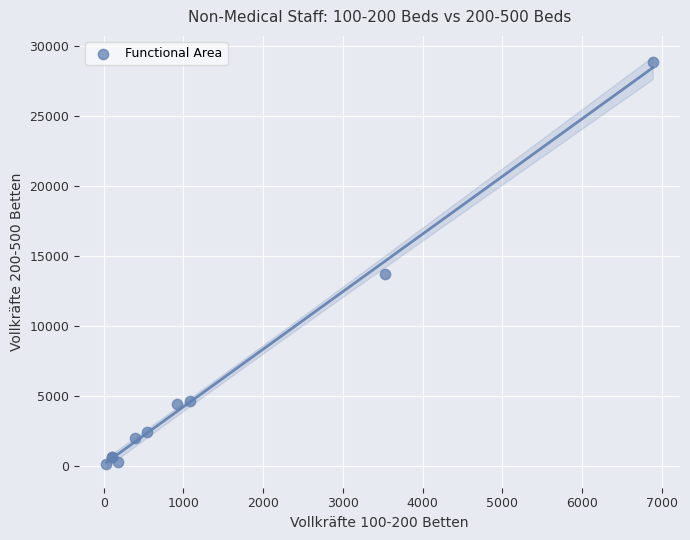

What Y value in the scatter plot is closest to 14483?

13691.6